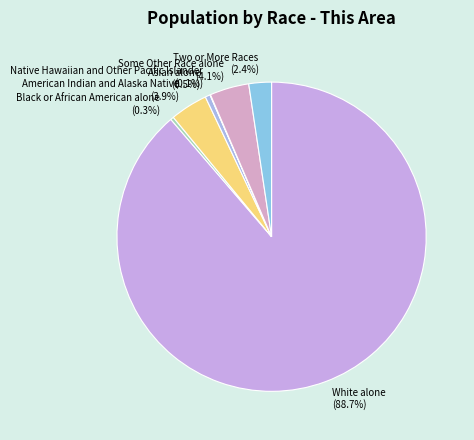

How much of the chart is everything except White alone?

11.3%